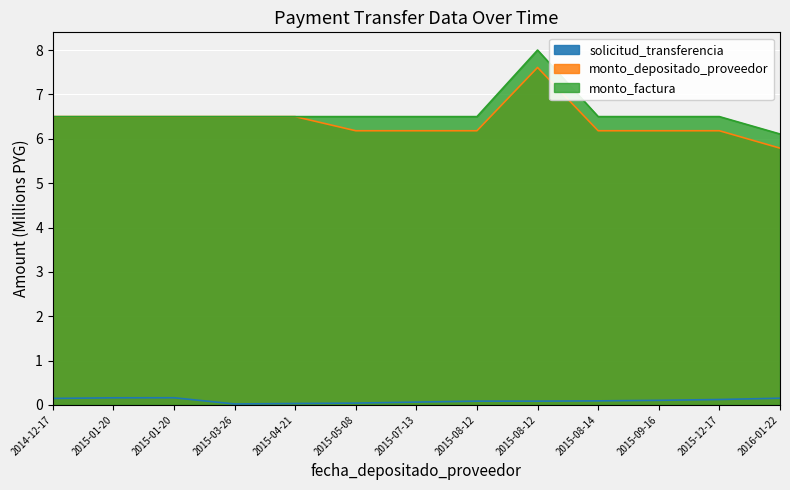

Where is monto_depositado_proveedor nearest to the value 6?

2015-05-08